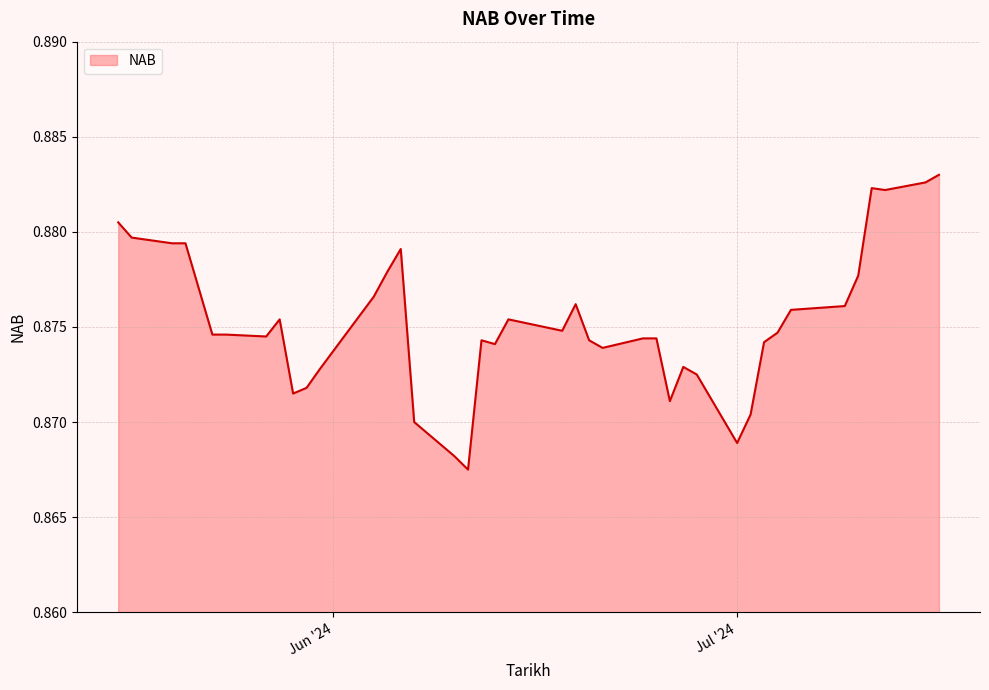

The value at 30-05-2024 is 0.3. True or false?

False